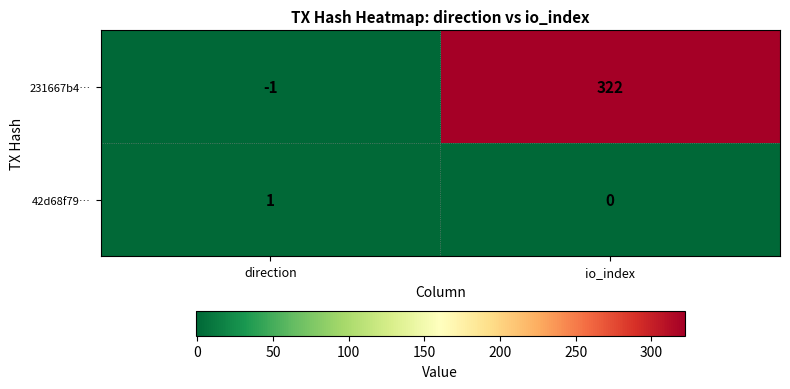

Is it true that 231667b4… equals 322 at io_index?

True